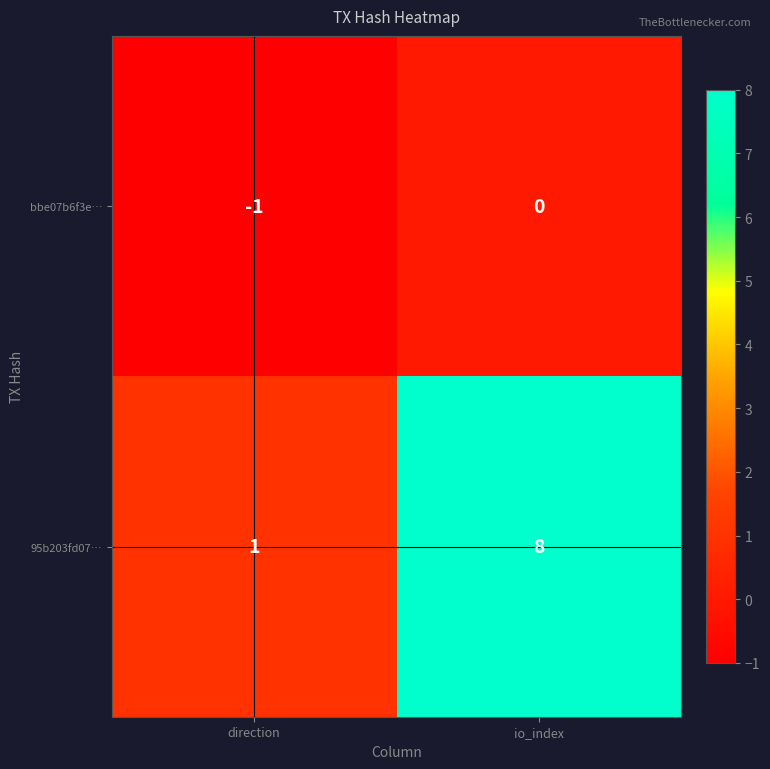

Rank the series at io_index from lowest to highest value.

bbe07b6f3e…, 95b203fd07…